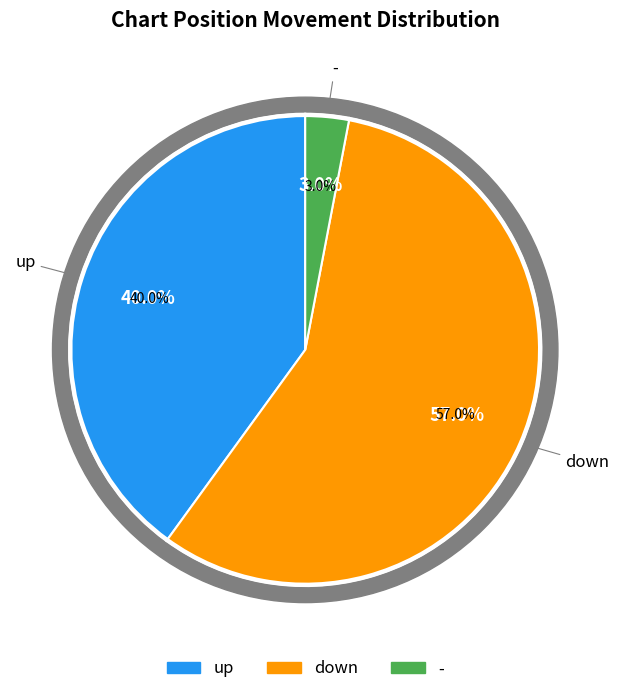

What is the change in value from down to -?

-54